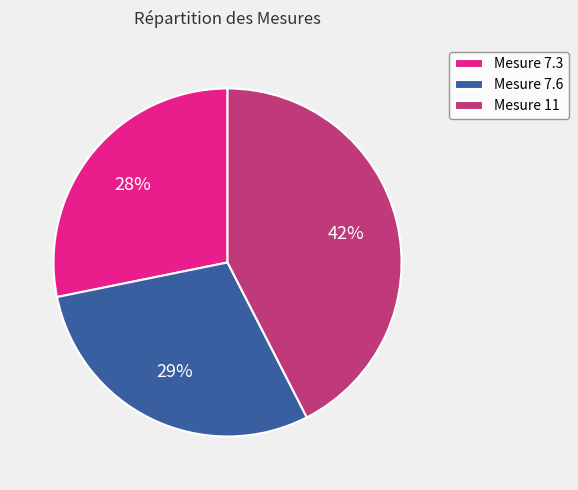

Does any single category account for the majority?

No